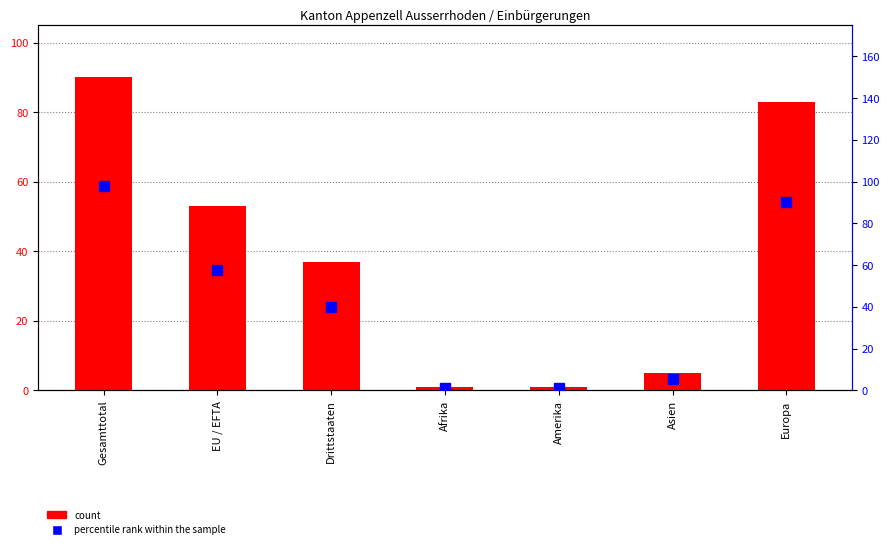

What are all the series names shown in the legend?

count, percentile rank within the sample